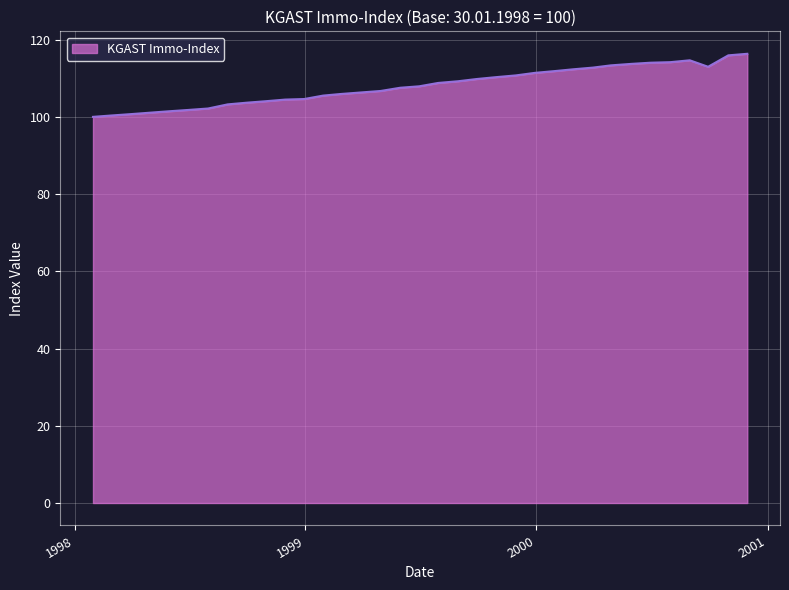

Is this an area chart (filled region under the line)?

Yes